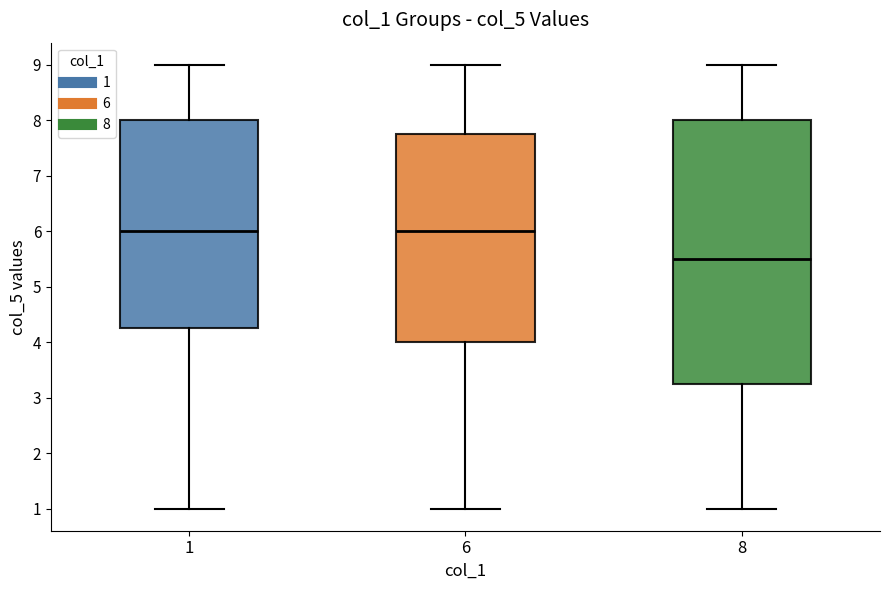

Reading left to right, read every box against the y-axis: the position of its median line, the range the box covers, and the ends of its whiskers. The values are not printed on the chart, so give them approximately, as read against the axis.

1: median 6.0, box 4.3 to 8.0, whiskers 1.0 to 9.0
6: median 6.0, box 4.0 to 7.8, whiskers 1.0 to 9.0
8: median 5.5, box 3.3 to 8.0, whiskers 1.0 to 9.0